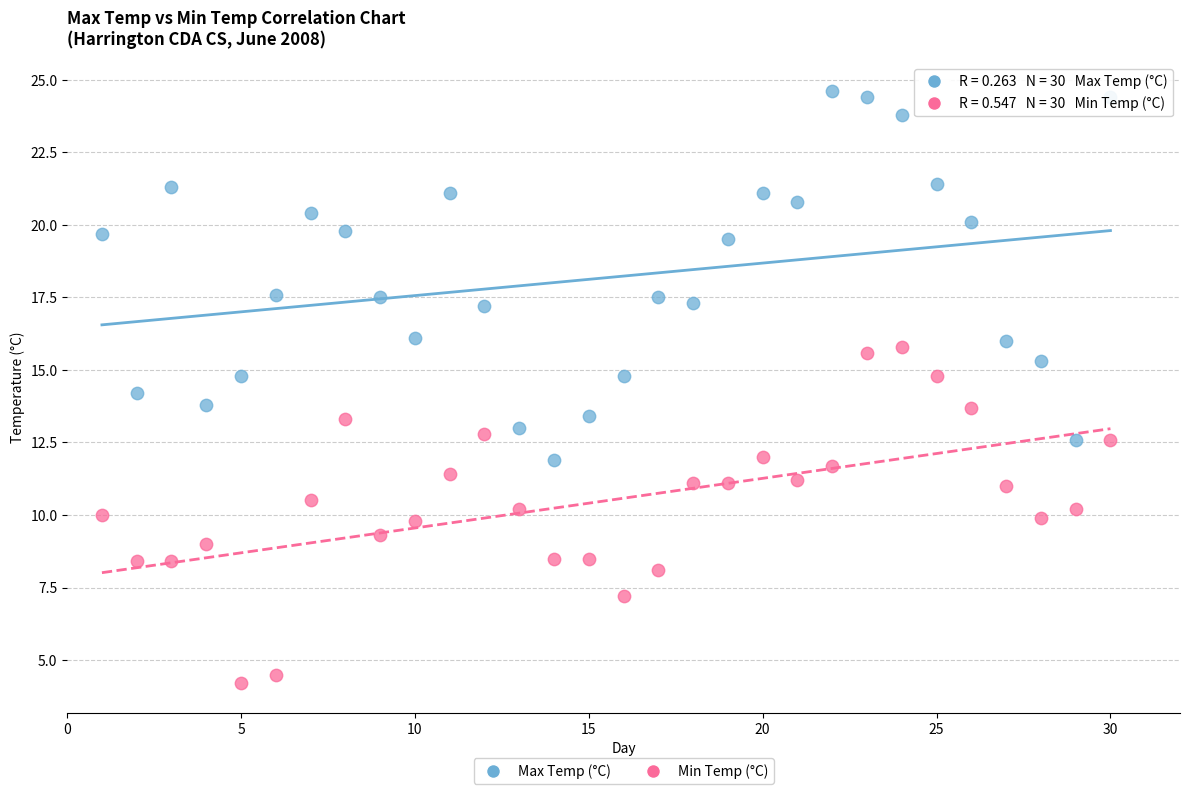

Which series reaches the maximum Y coordinate?

Max Temp (°C)